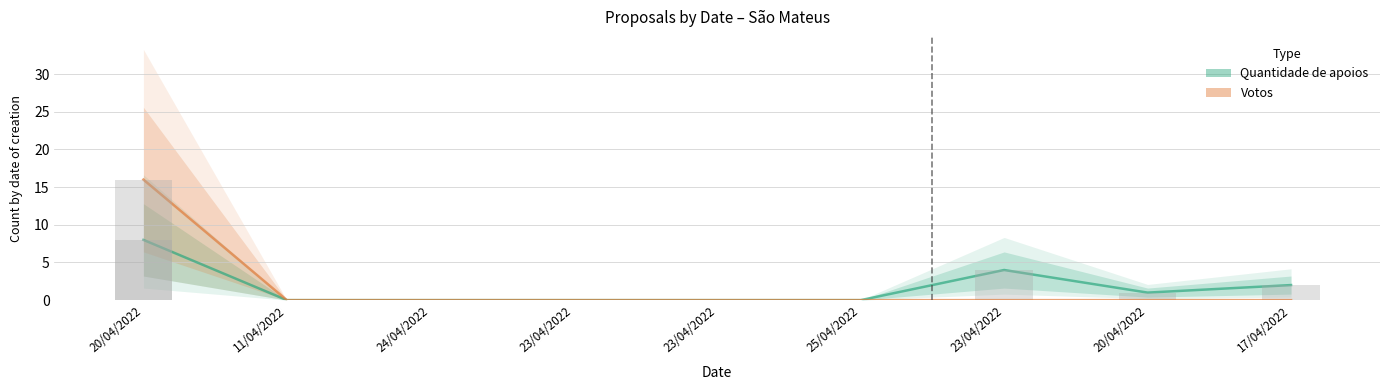

Reading left to right, list all the values displayed in this chart.

Quantidade de apoios: 8	0	0	0	0	0	4	1	2
Votos: 16	0	0	0	0	0	0	0	0